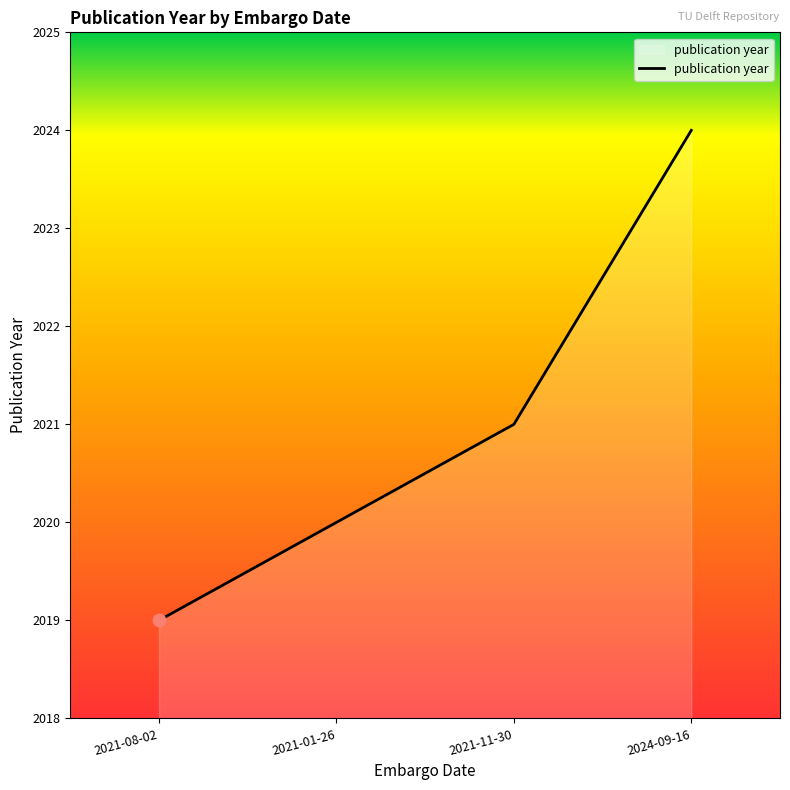

Approximately how many times larger is the value at 2021-11-30 compared to 2024-09-16?

1.0